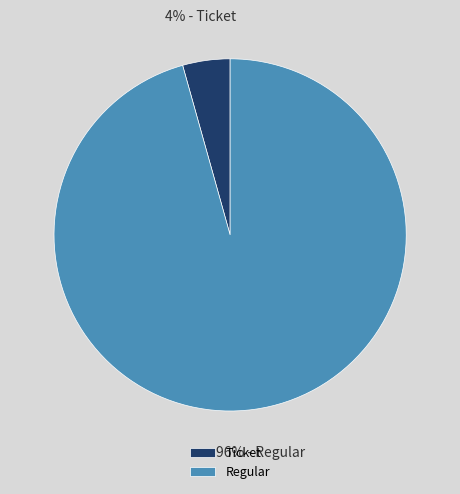

Combined, do Regular and Ticket account for over 50%?

Yes